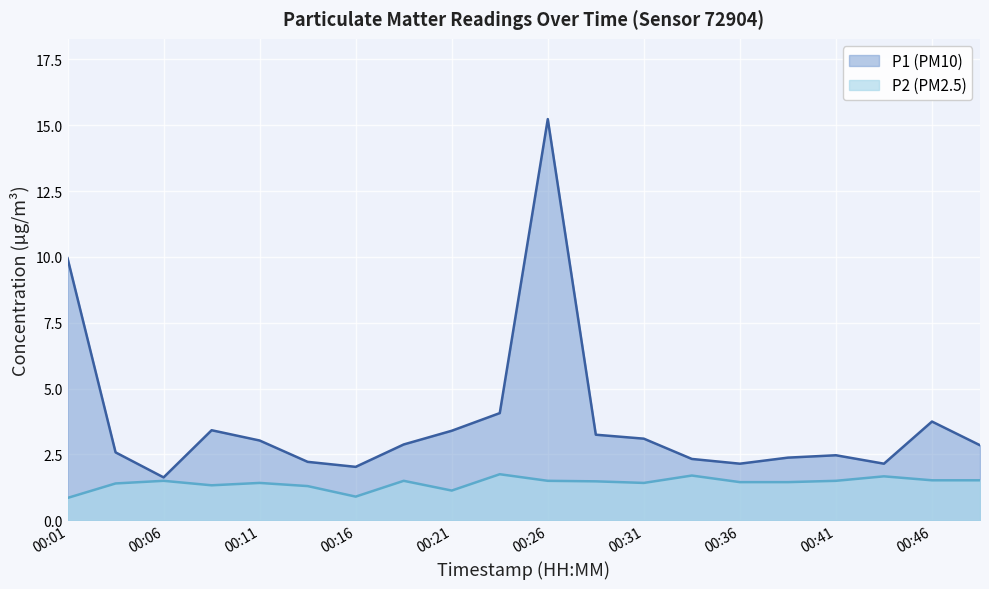

What is the difference between the maximum and minimum values in the P1 (PM10) series?

13.6